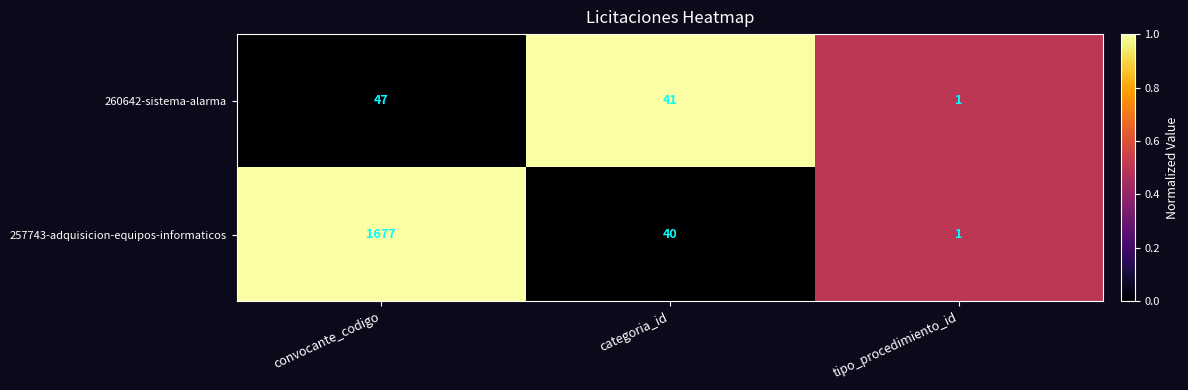

How many series are shown in this chart?

2